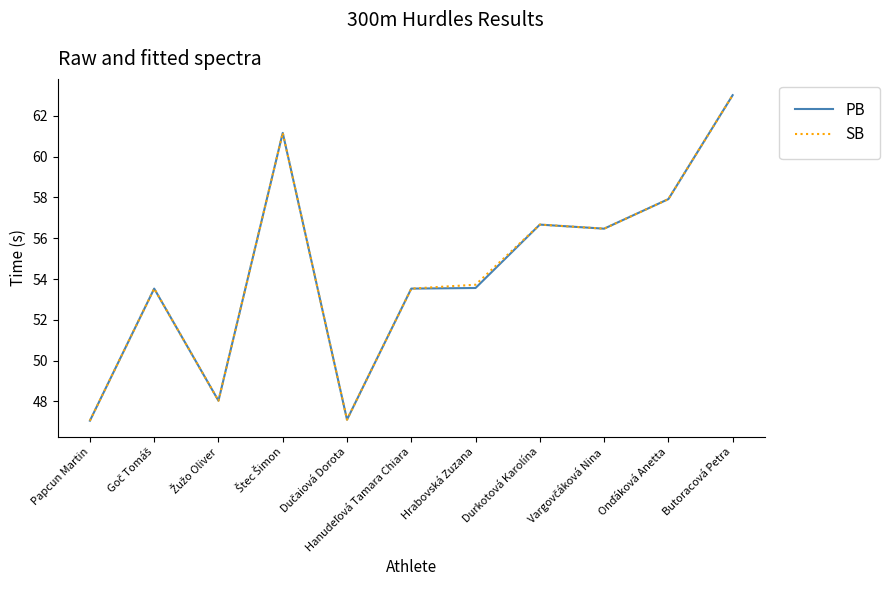

What is the total value across all series at Hrabovská Zuzana?

107.3